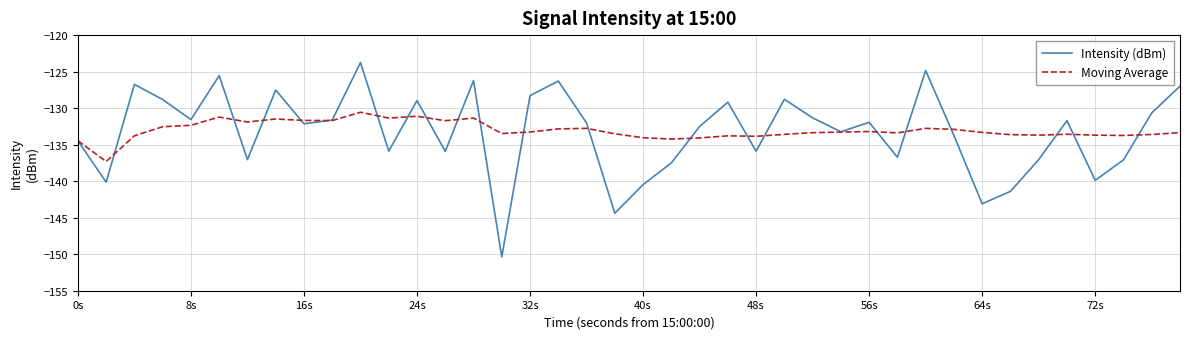

List the series in order of their peak value, lowest first.

Moving Average, Intensity (dBm)